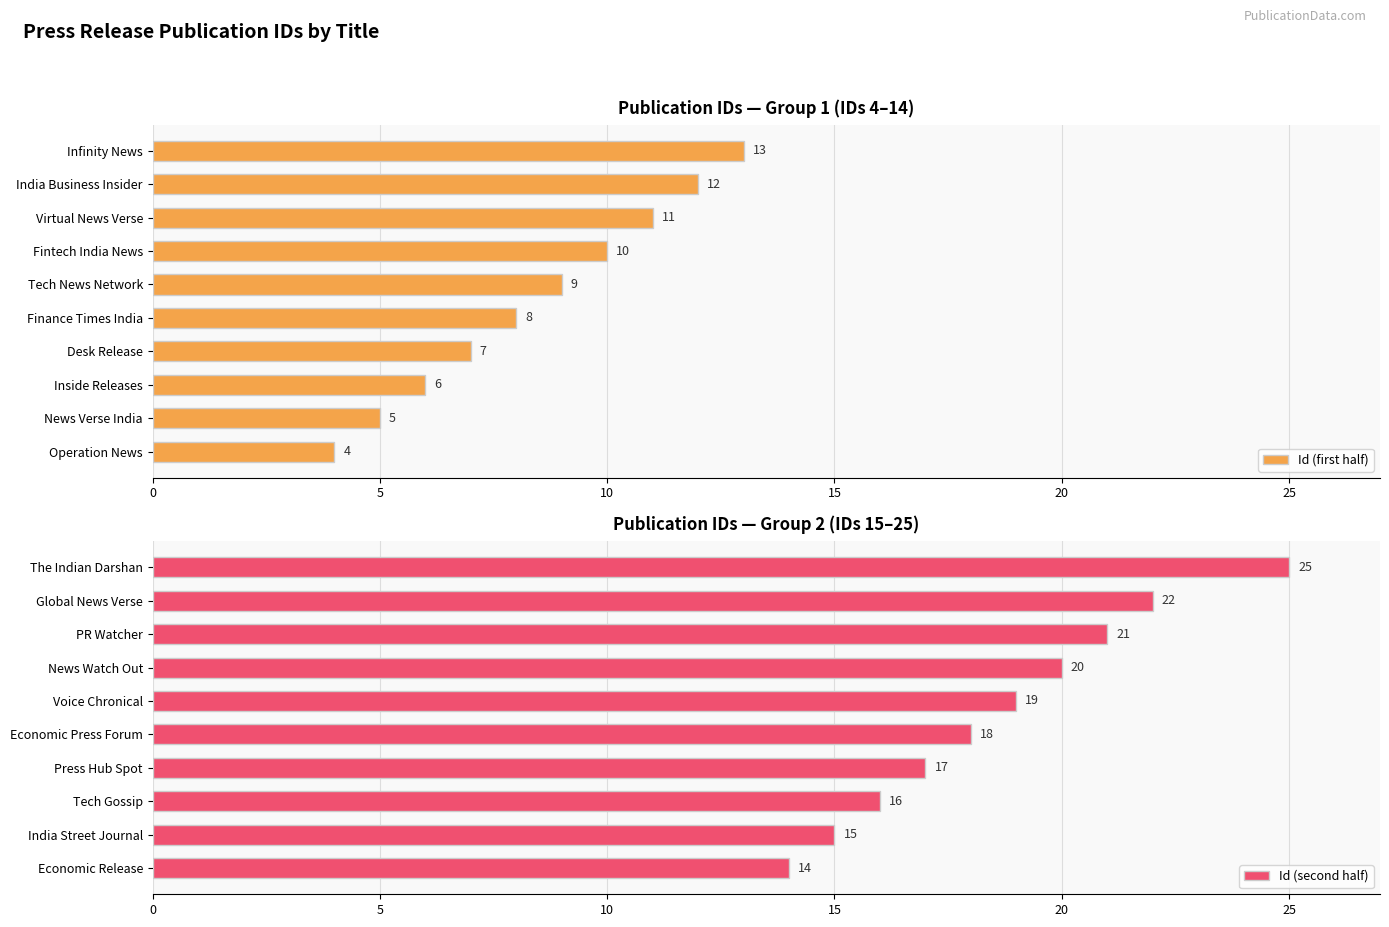

Are the bars horizontal?

Yes